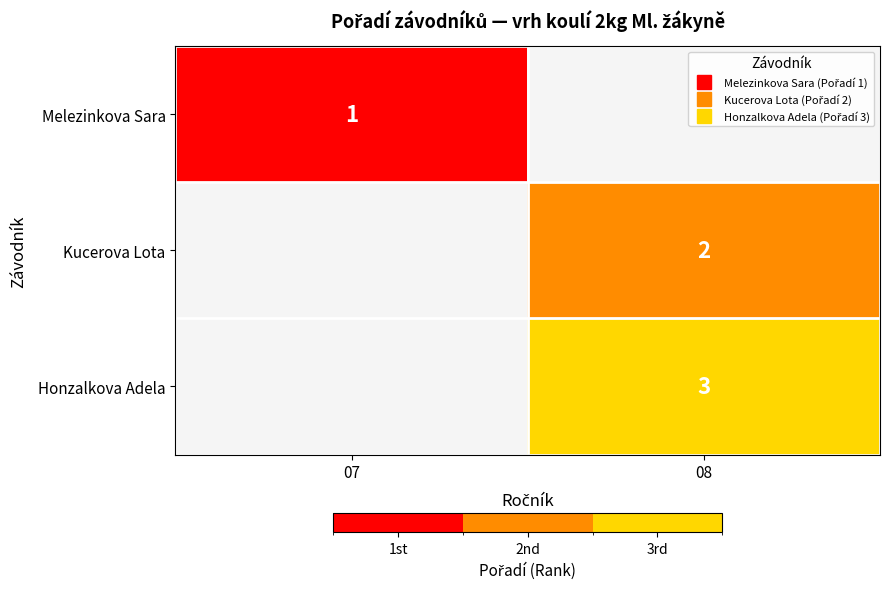

List the labels in order of Honzalkova Adela value, smallest first.

07, 08